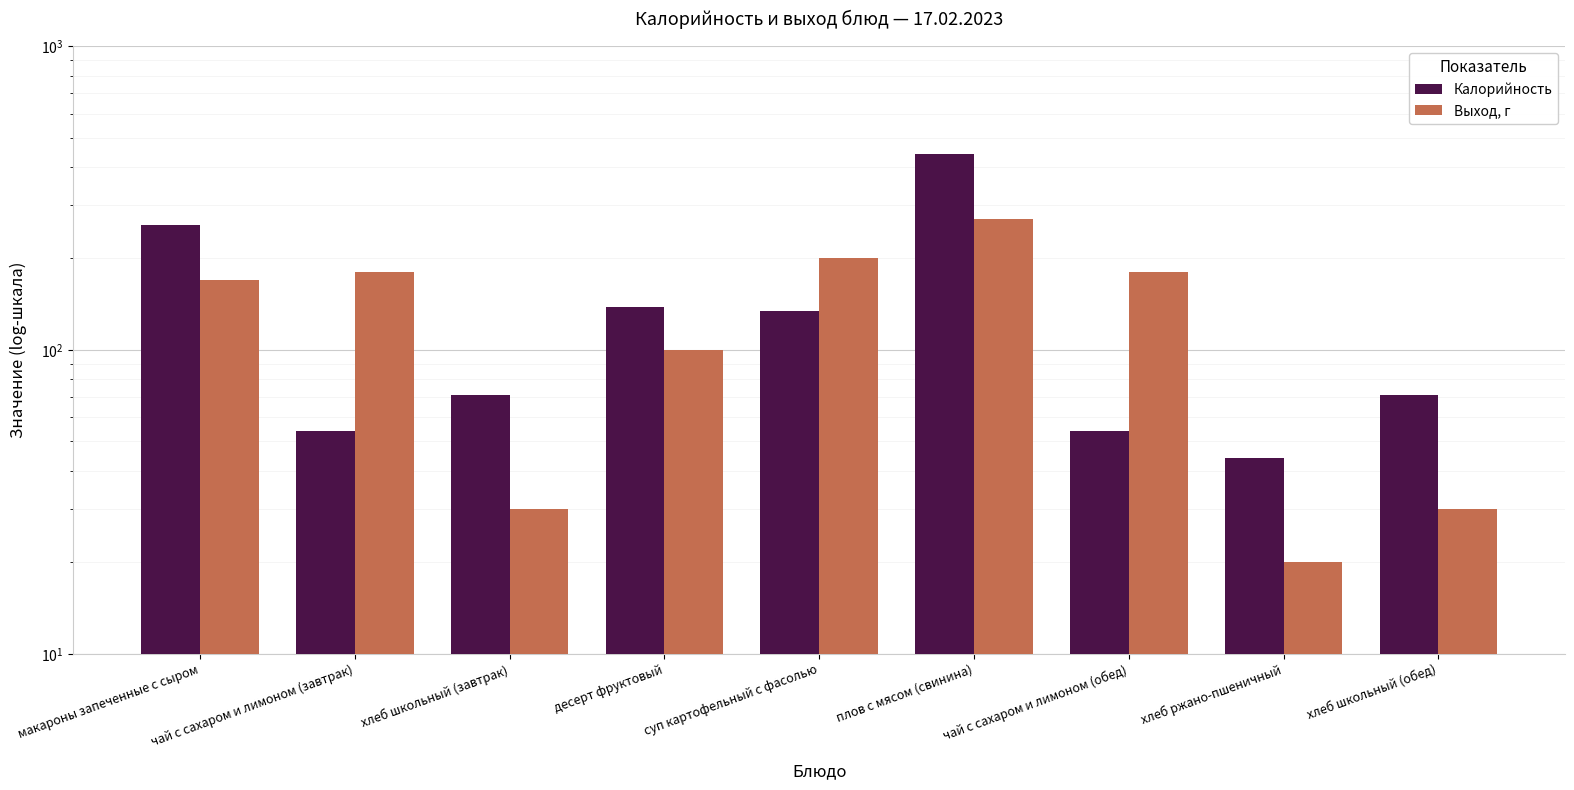

Is it true that Калорийность equals 109 at хлеб школьный (обед)?

False